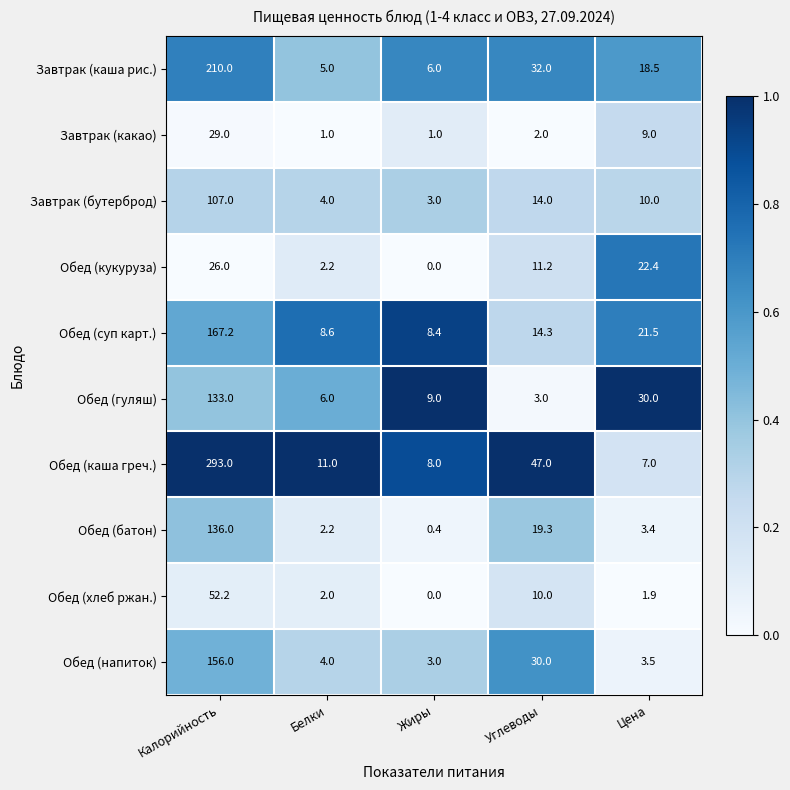

At which category is the sum across all series the highest?

Калорийность